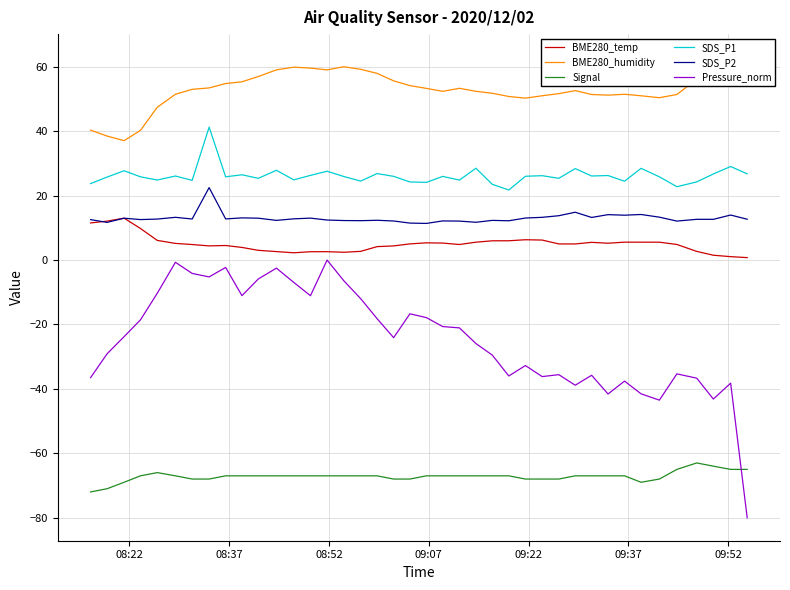

True or false: SDS_P1 and Signal cross at least once.

False